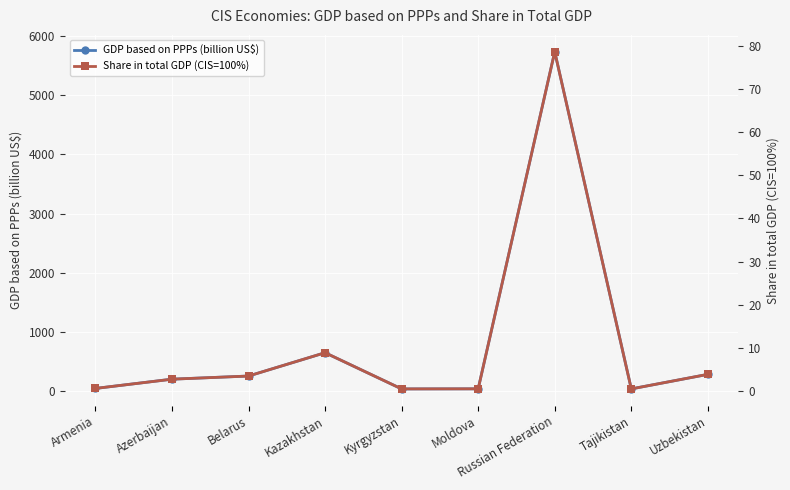

Reading right to left, transcribe all the data shown in this chart.

GDP based on PPPs (billion US$): Uzbekistan=285.0	Tajikistan=39.7	Russian Federation=5732.4	Moldova=40.7	Kyrgyzstan=39.3	Kazakhstan=650.5	Belarus=256.9	Azerbaijan=203.9	Armenia=47.2
Share in total GDP (CIS=100%): Uzbekistan=3.9	Tajikistan=0.5	Russian Federation=78.6	Moldova=0.6	Kyrgyzstan=0.5	Kazakhstan=8.9	Belarus=3.5	Azerbaijan=2.8	Armenia=0.7